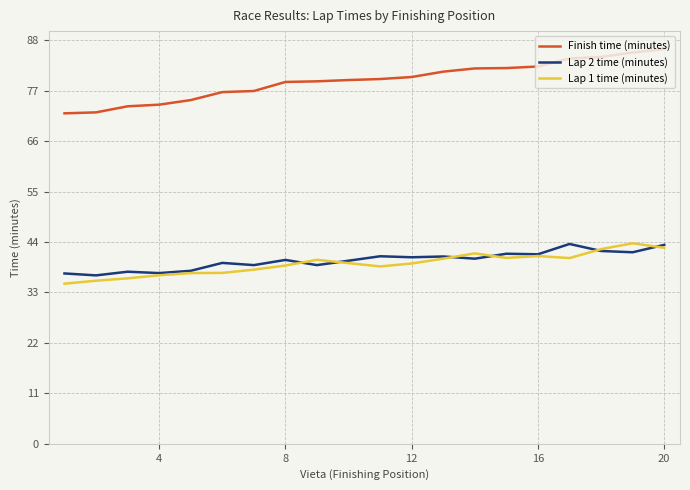

What is the greatest value displayed?

86.1